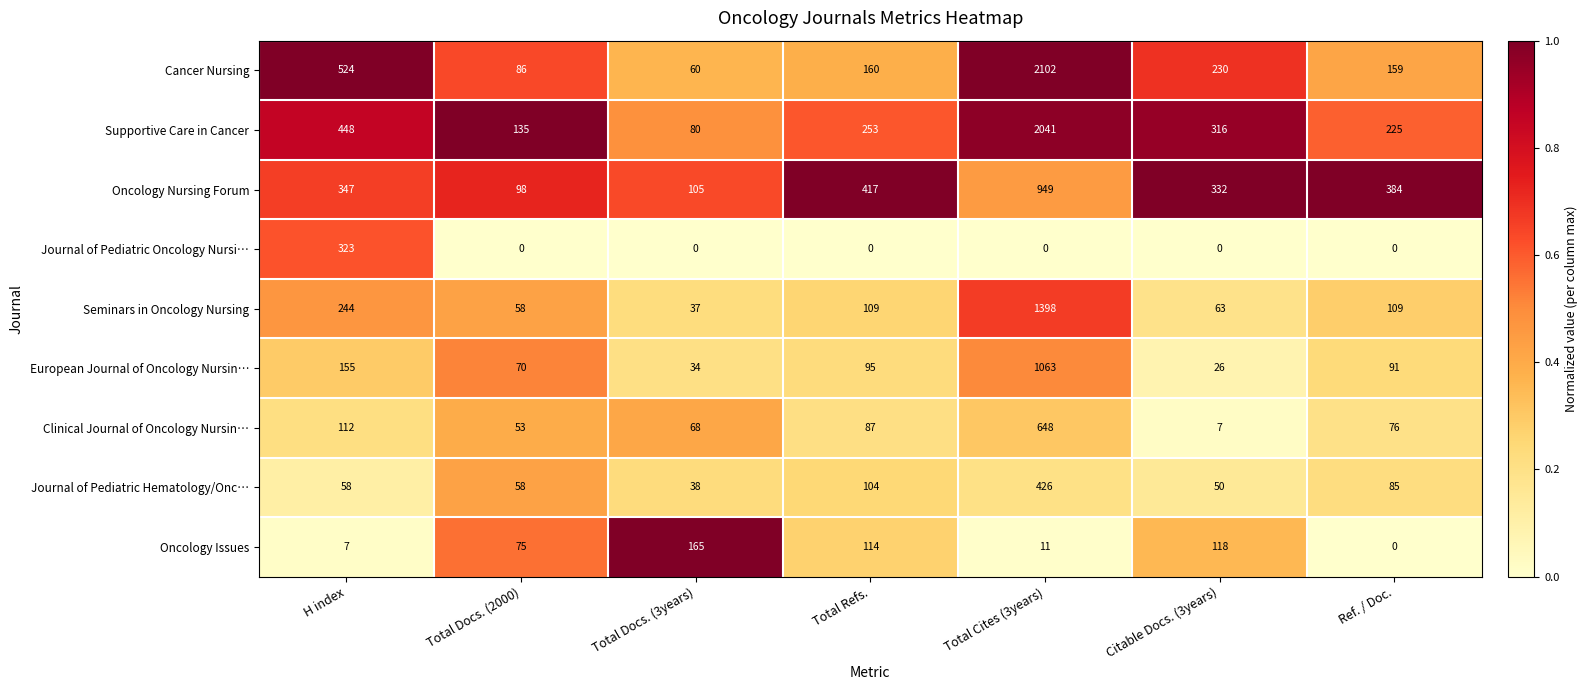

Is the value of Oncology Nursing Forum at Citable Docs. (3years) greater than the value of Supportive Care in Cancer at Total Refs.?

Yes